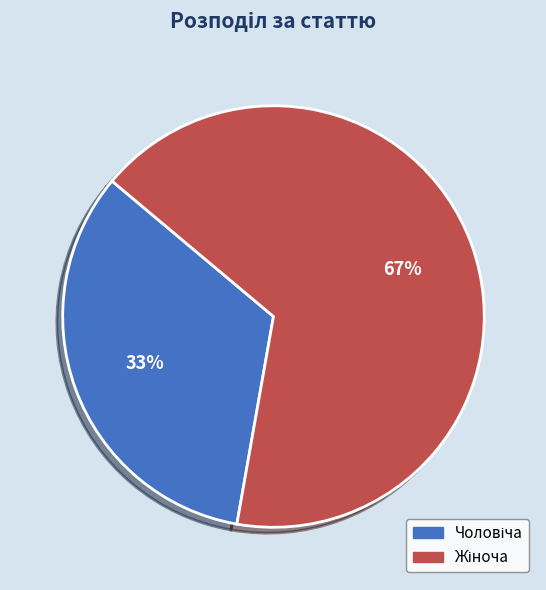

Does any single category account for the majority?

Yes